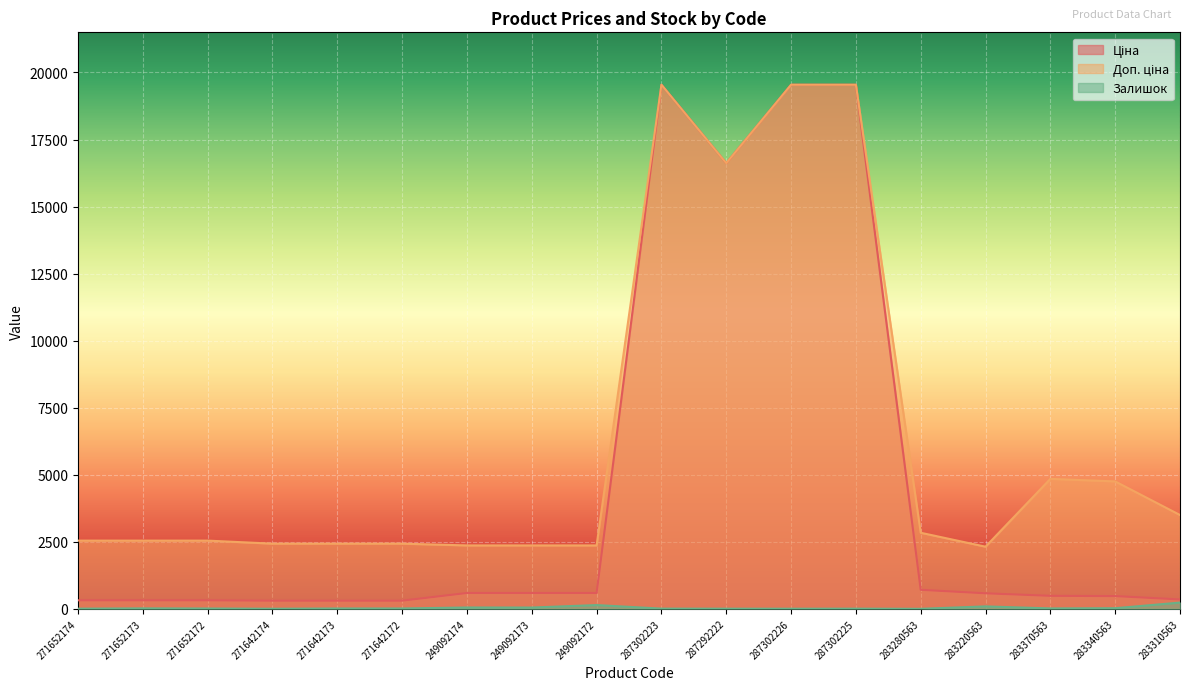

True or false: Доп. ціна and Ціна cross at least once.

False